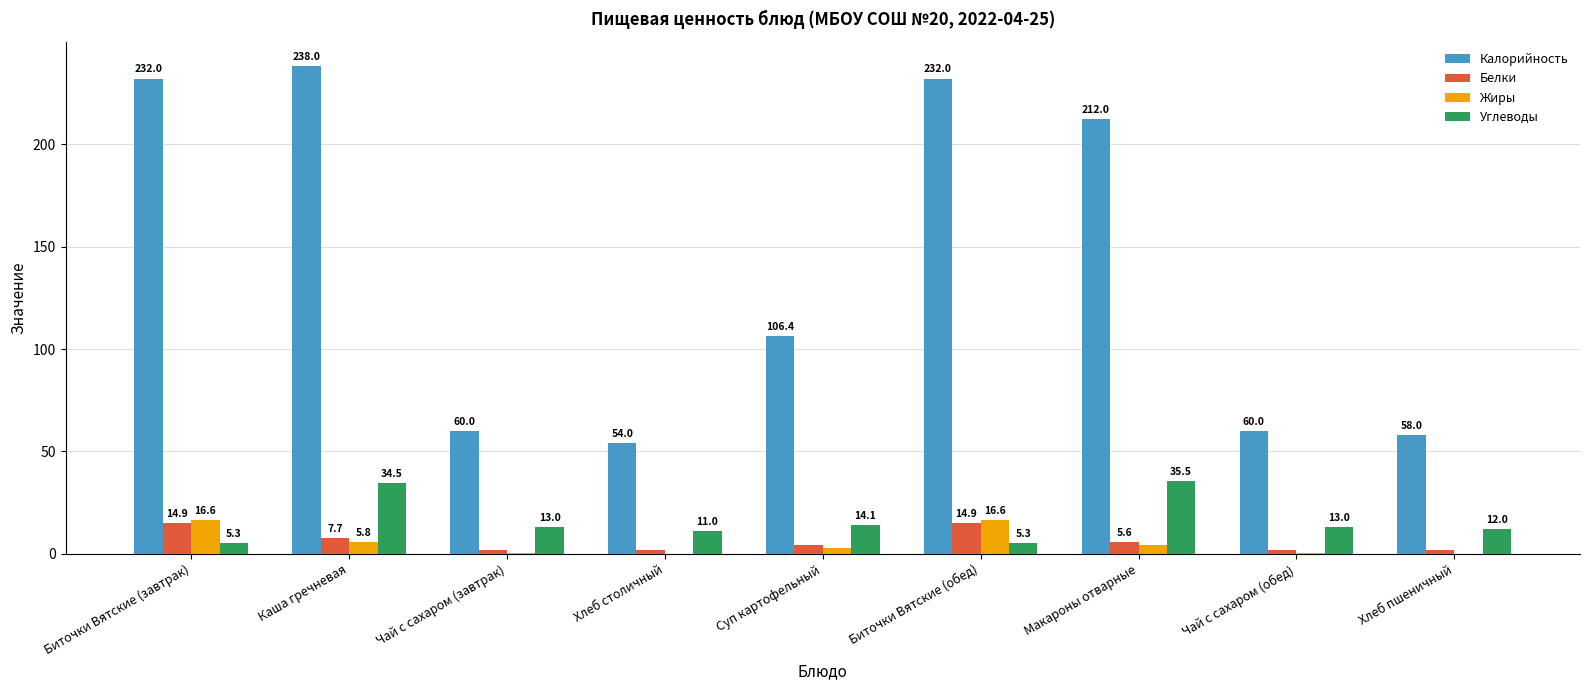

The Калорийность series shows 238.0 at Каша гречневая. True or false?

True